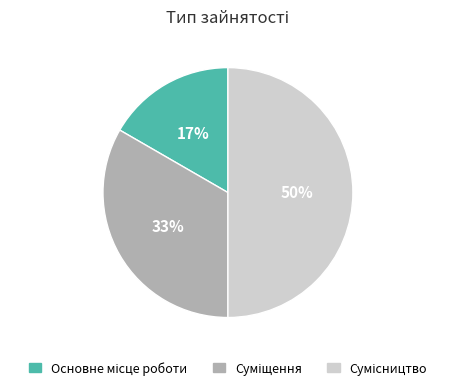

How many slices are in this pie chart?

3